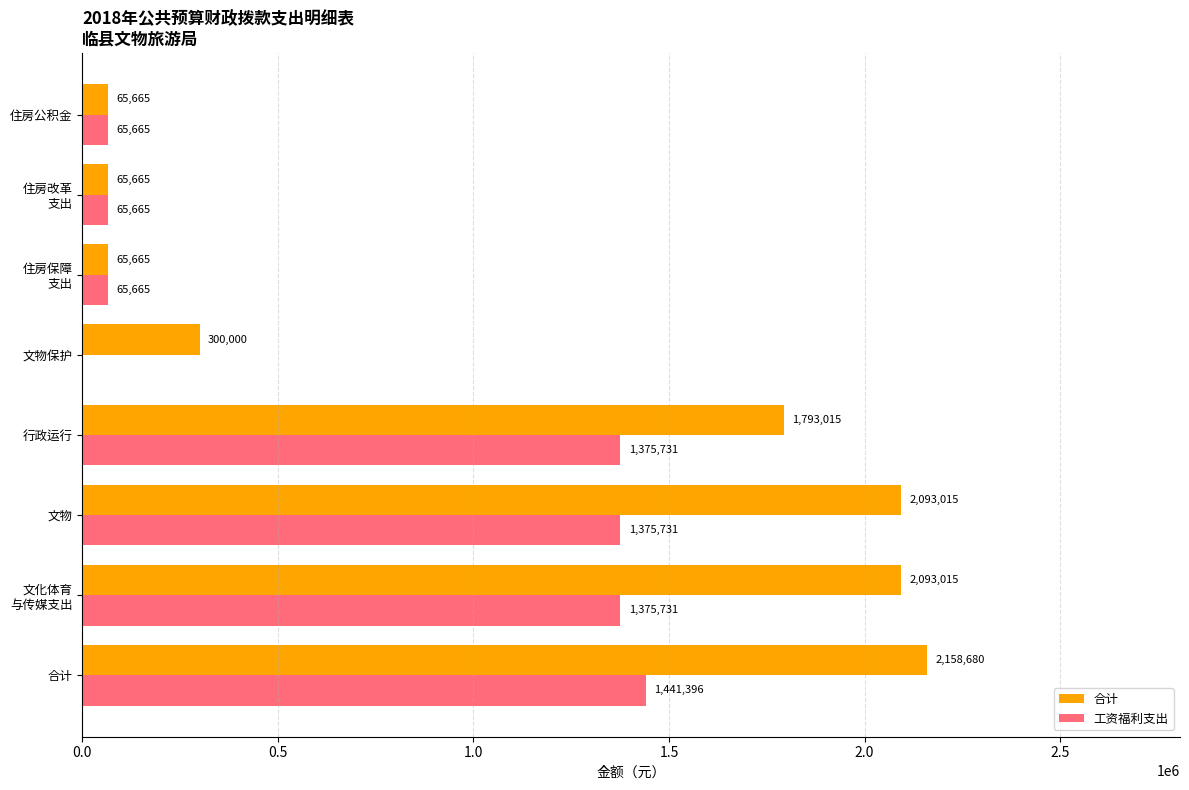

At which category is the sum across all series the highest?

合计